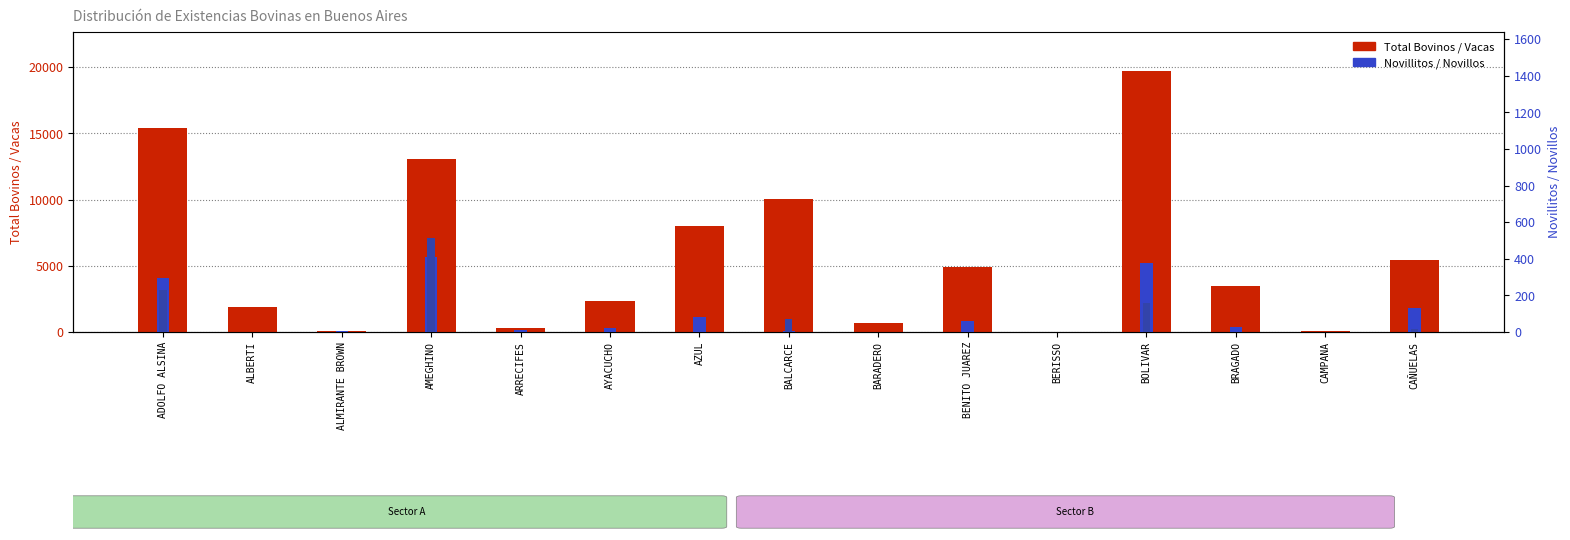

Between BOLIVAR and AMEGHINO, which is larger?

BOLIVAR